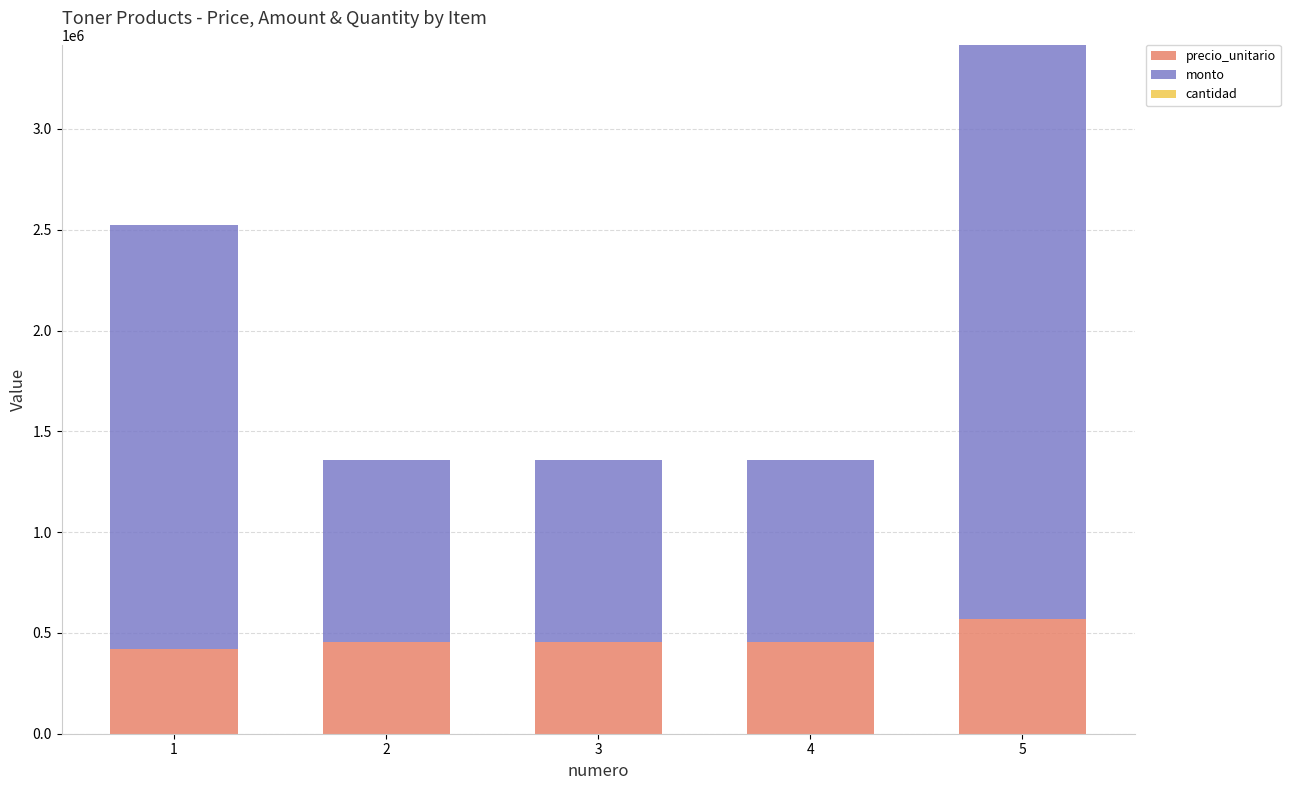

What is the highest value of the precio_unitario series?

569500